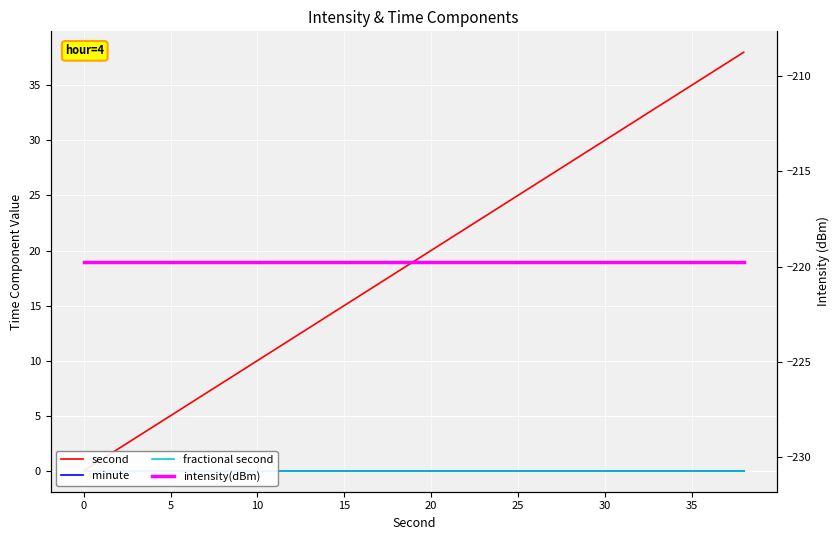

Is the value of fractional second at 15 greater than the value of second at 40?

No